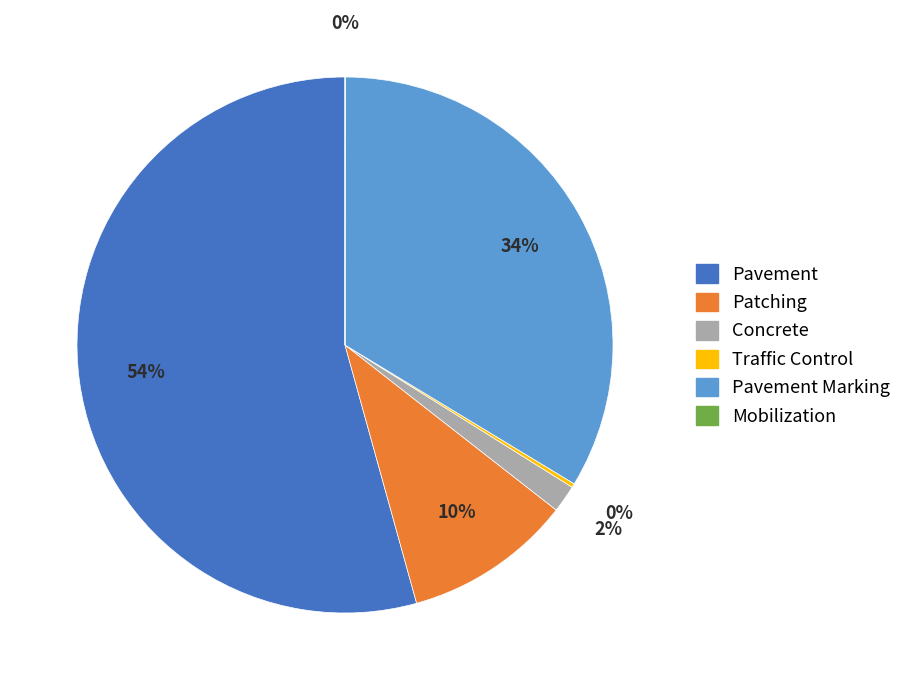

To the nearest percent, what is the difference between the largest and smallest slice percentages?

54%